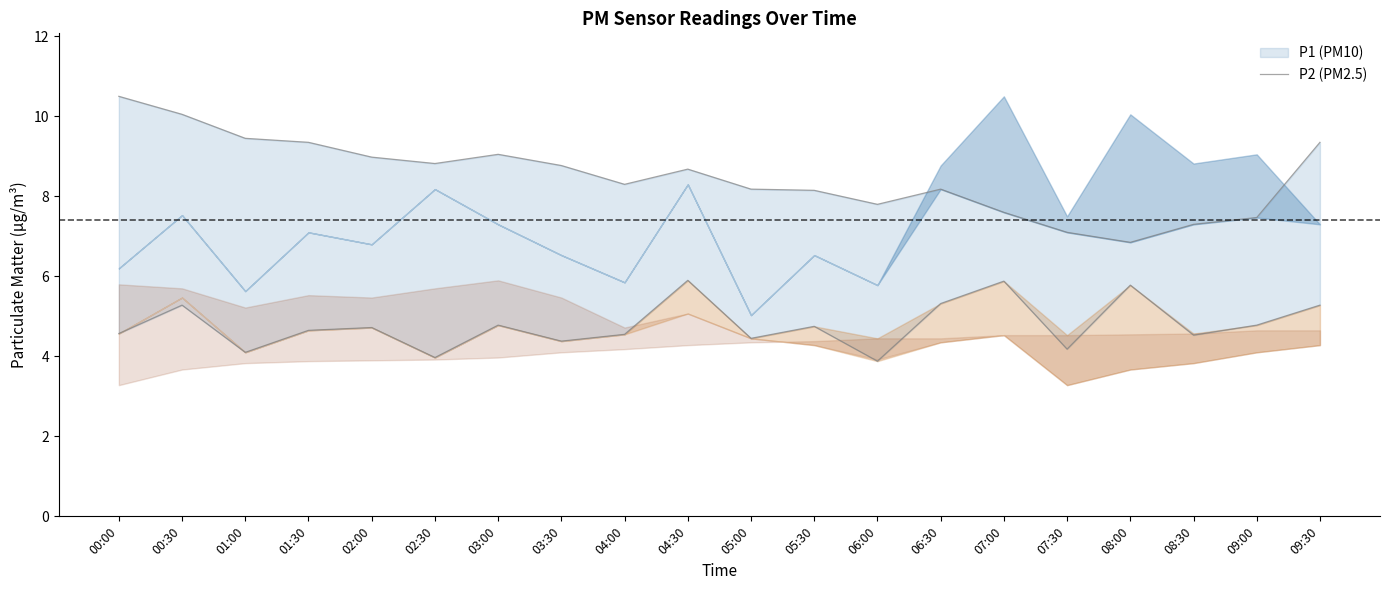

How many lines are shown in the chart?

6